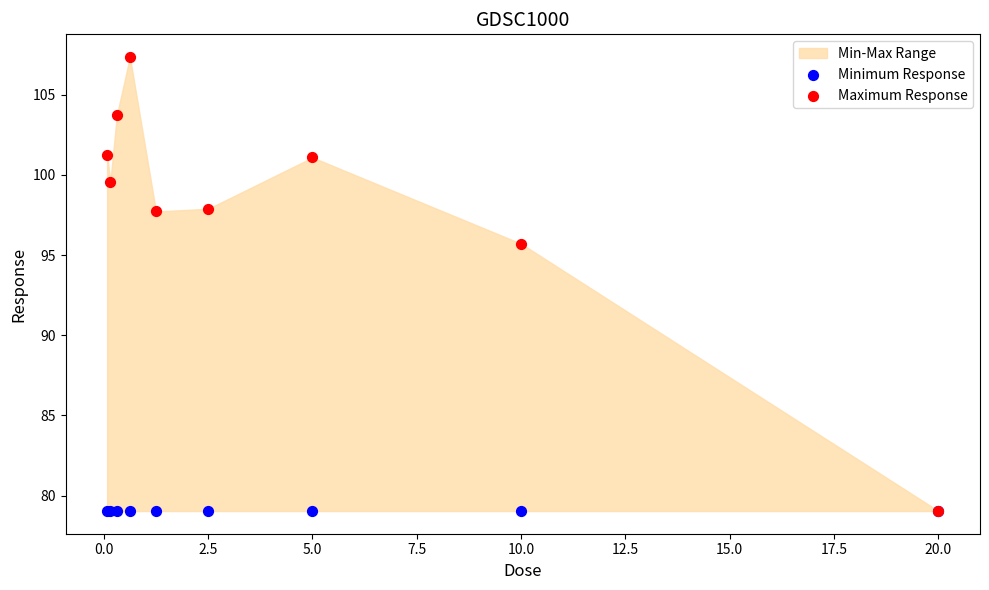

Across all series, what Y value is closest to 93?

95.7